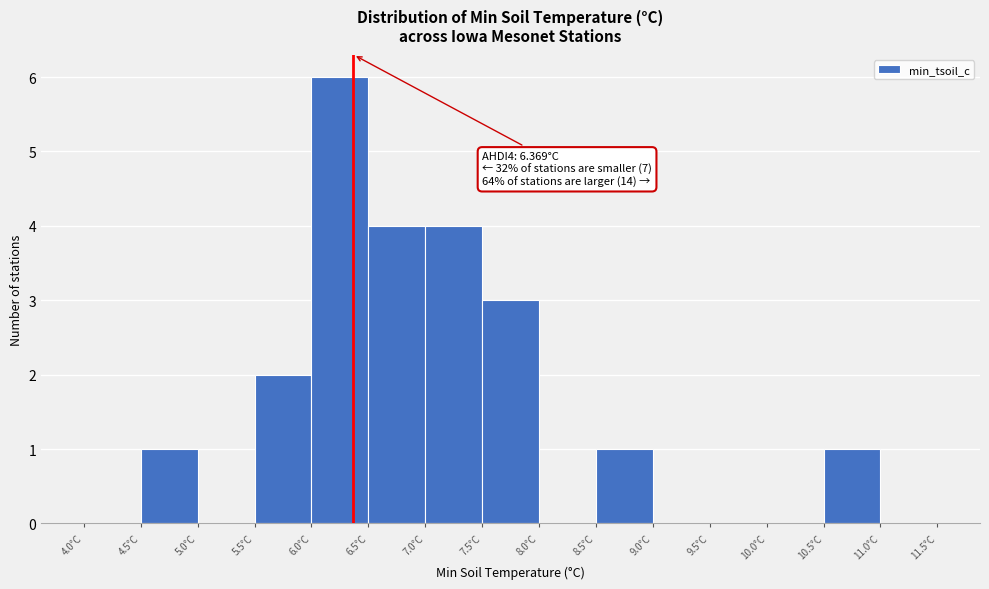

Which range on the x-axis has the tallest bar?

6.0 to 6.5